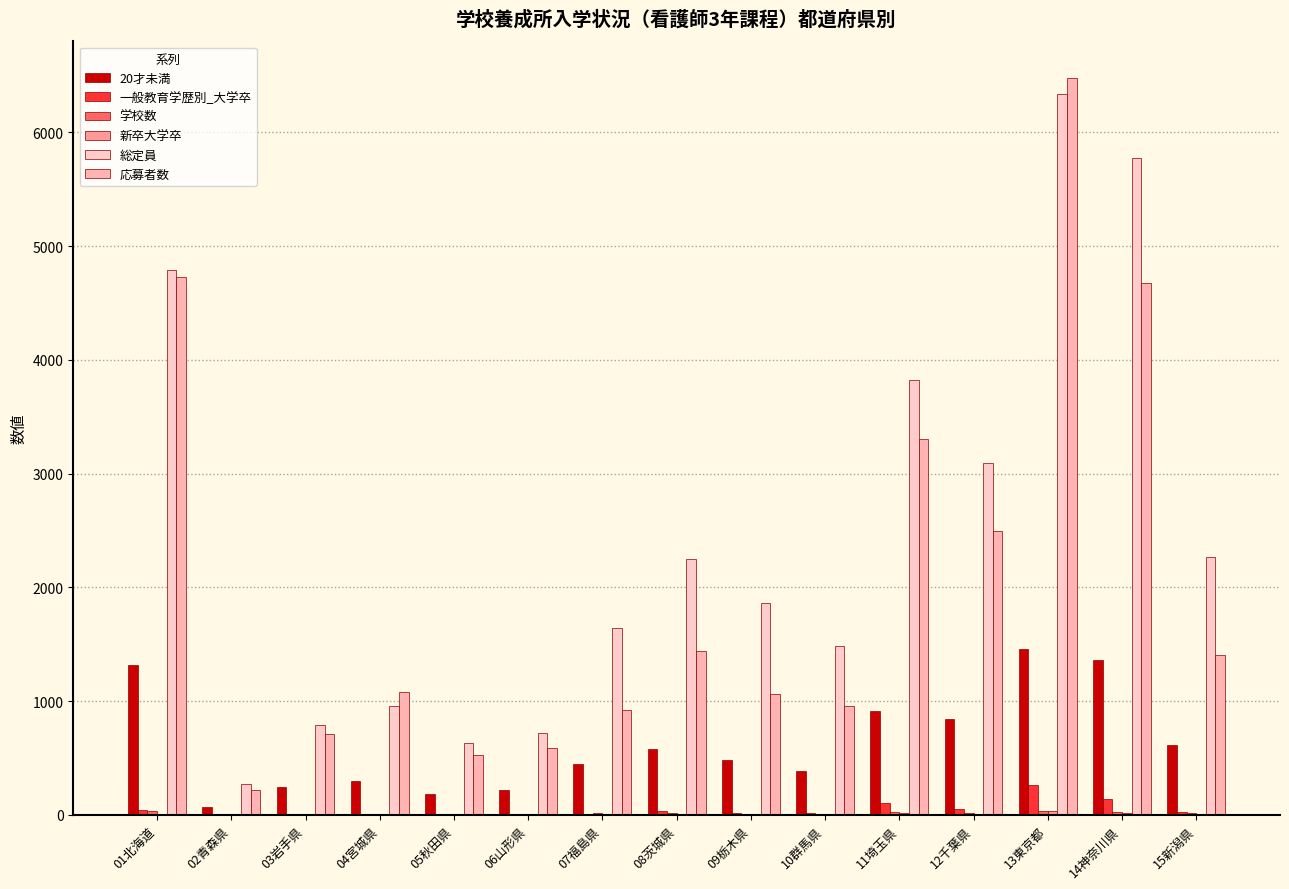

How many groups of bars are there?

15